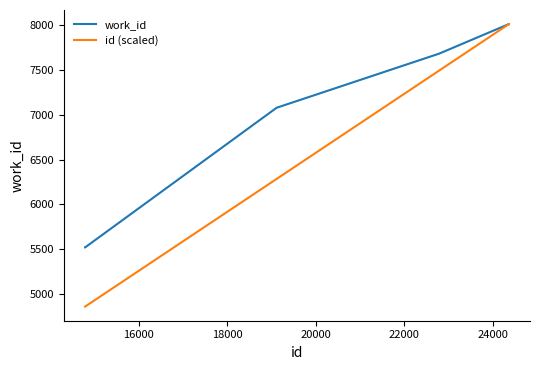

What is the minimum value for id (scaled)?

4859.4